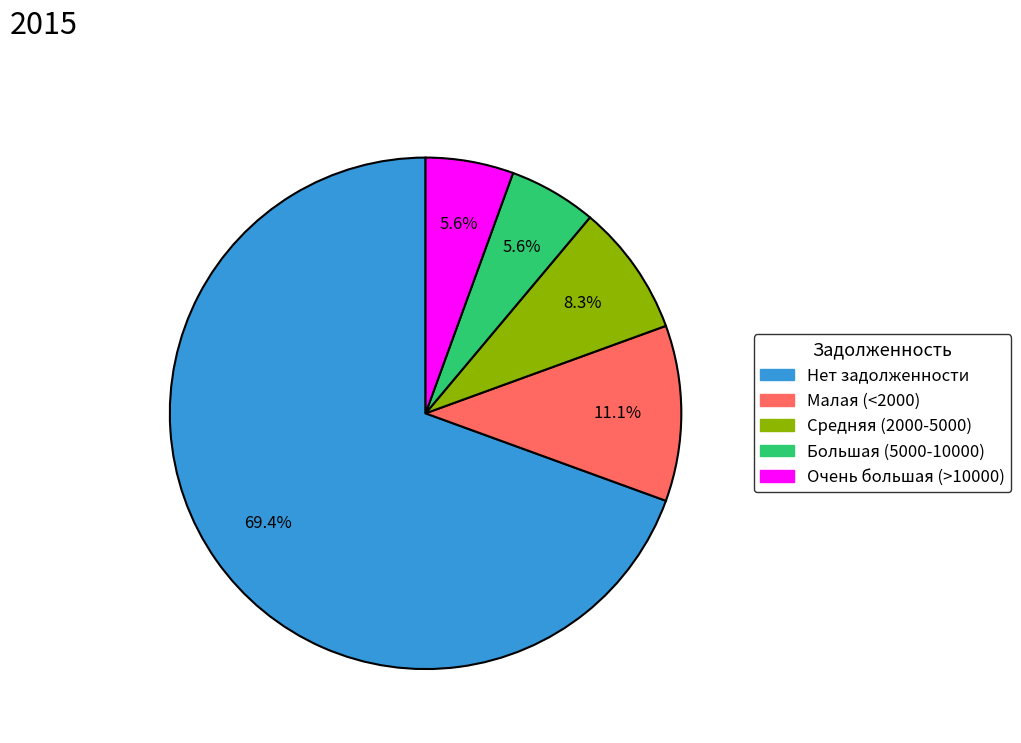

Is there any slice that represents more than half of the pie?

Yes